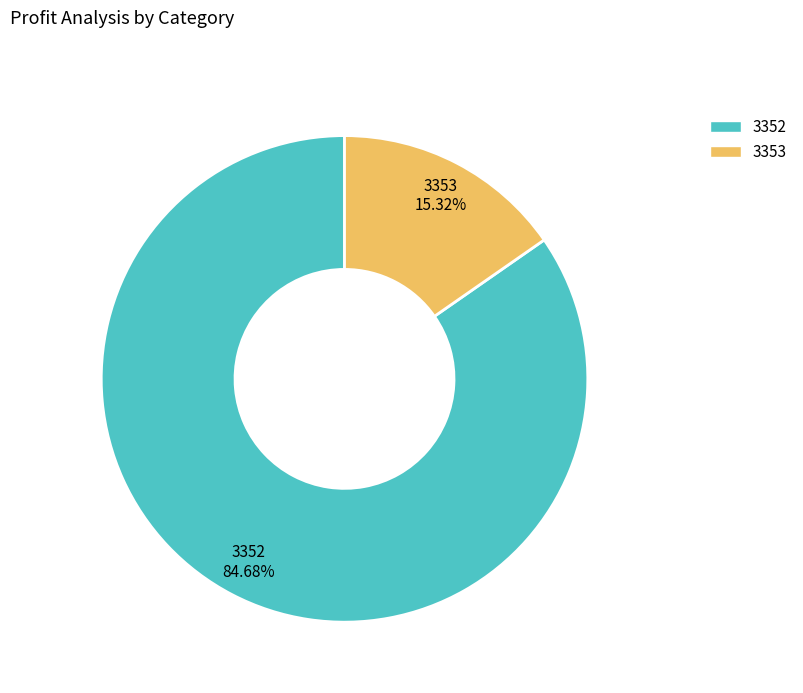

What is the ratio of the value at 3352 to the value at 3353?

5.5